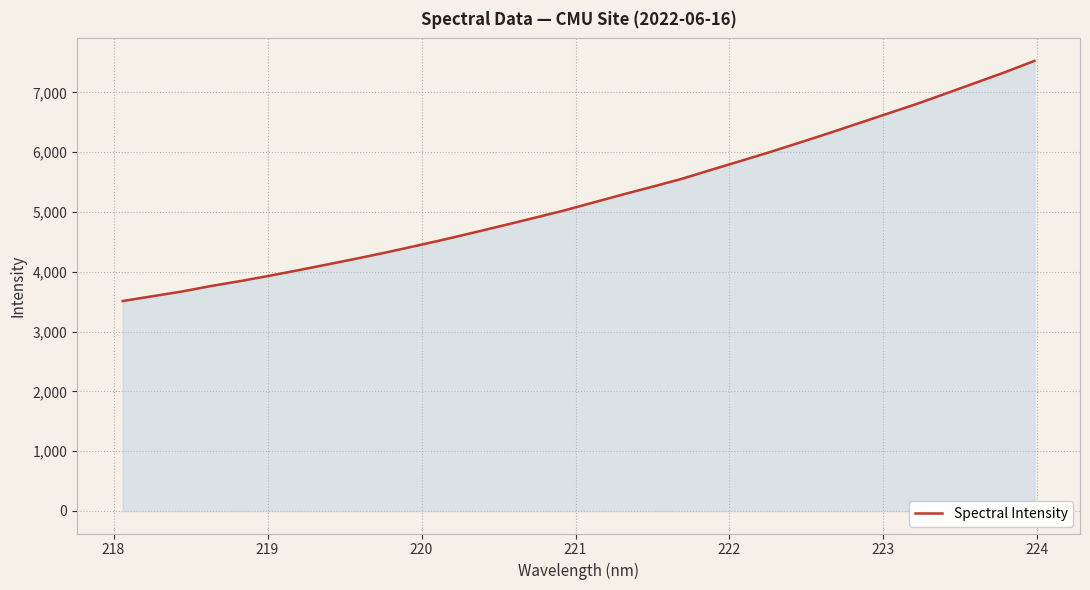

What is the difference between the maximum and minimum values?

4016.1